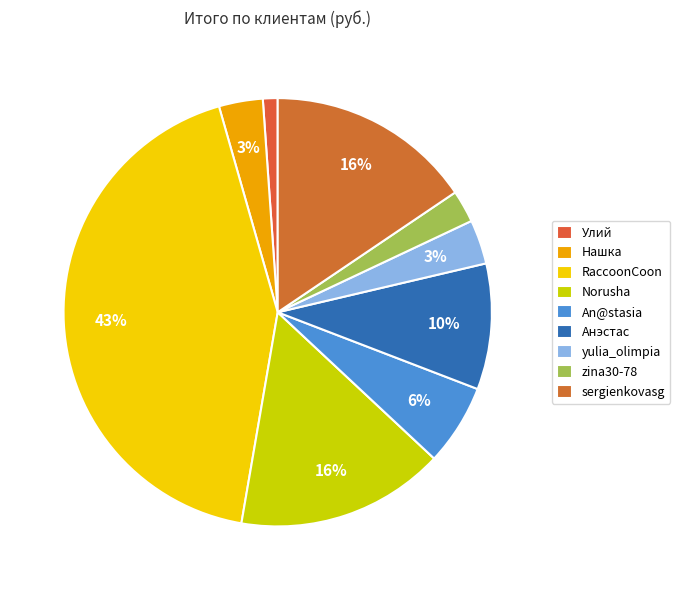

To the nearest percent, what portion does Norusha represent?

16%